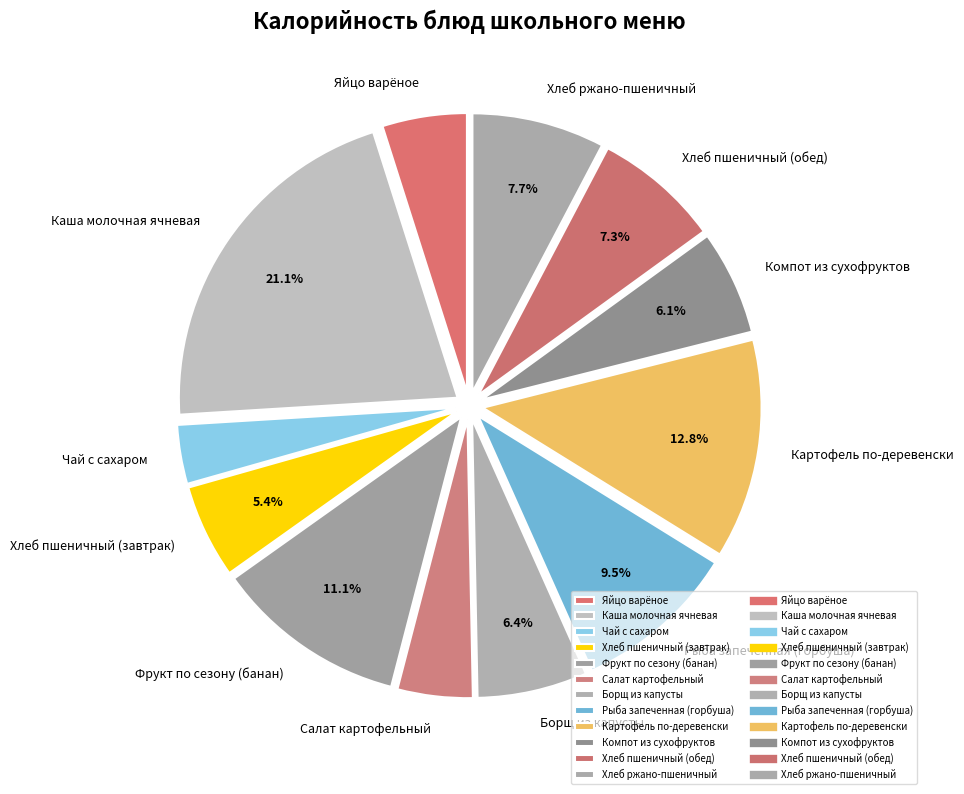

What percentage is NOT represented by Хлеб ржано-пшеничный?

92.3%